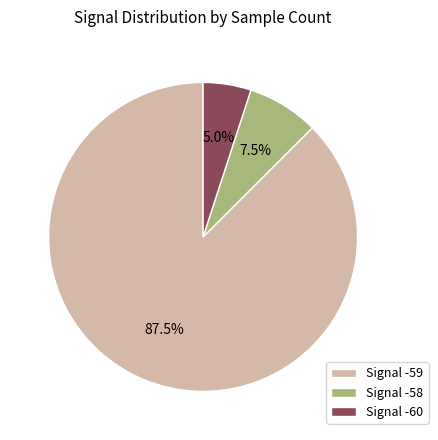

Is there a majority slice in this chart?

Yes